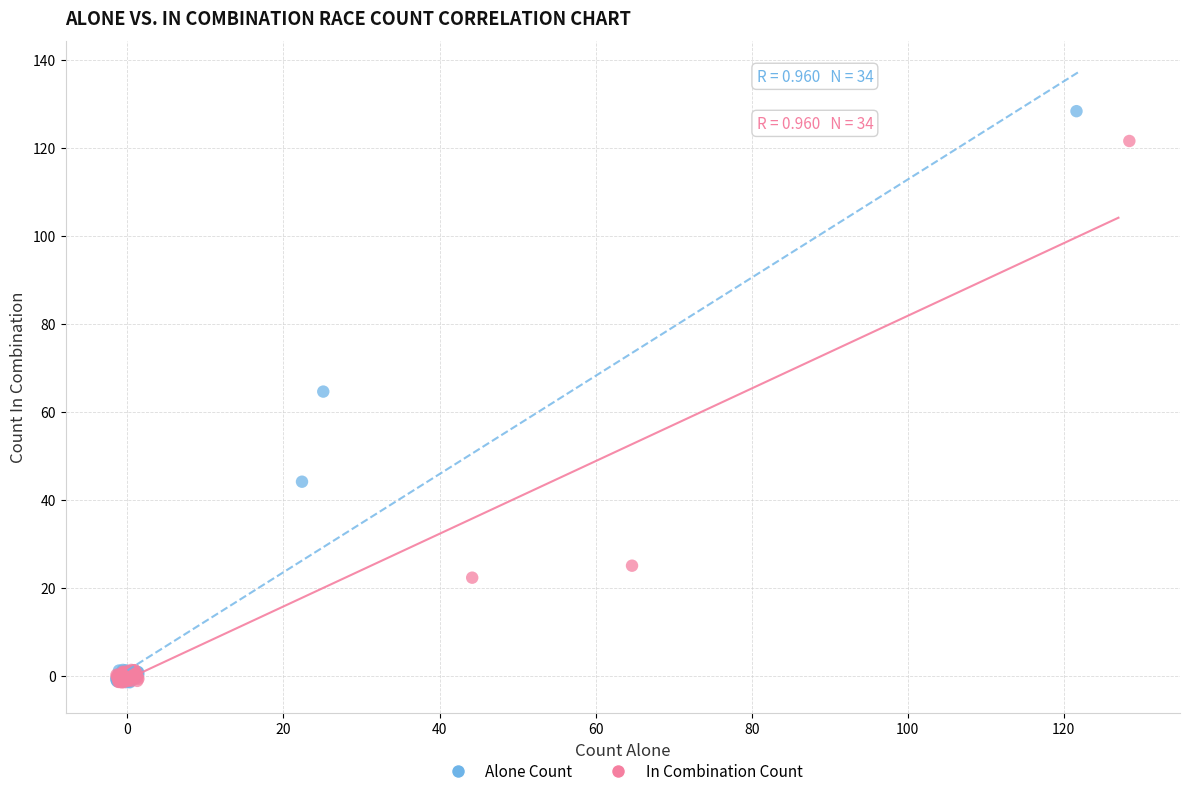

Which series has the largest Y range (max minus min)?

Alone Count